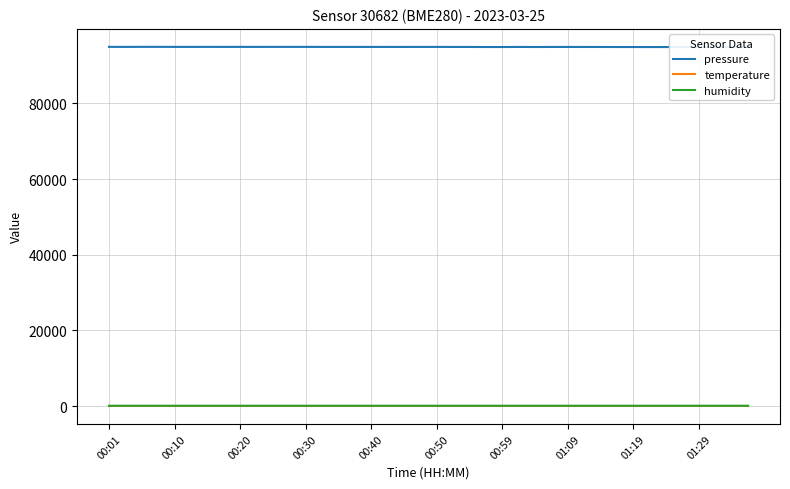

What is the difference between the pressure values at 00:20 and 15?

17.0